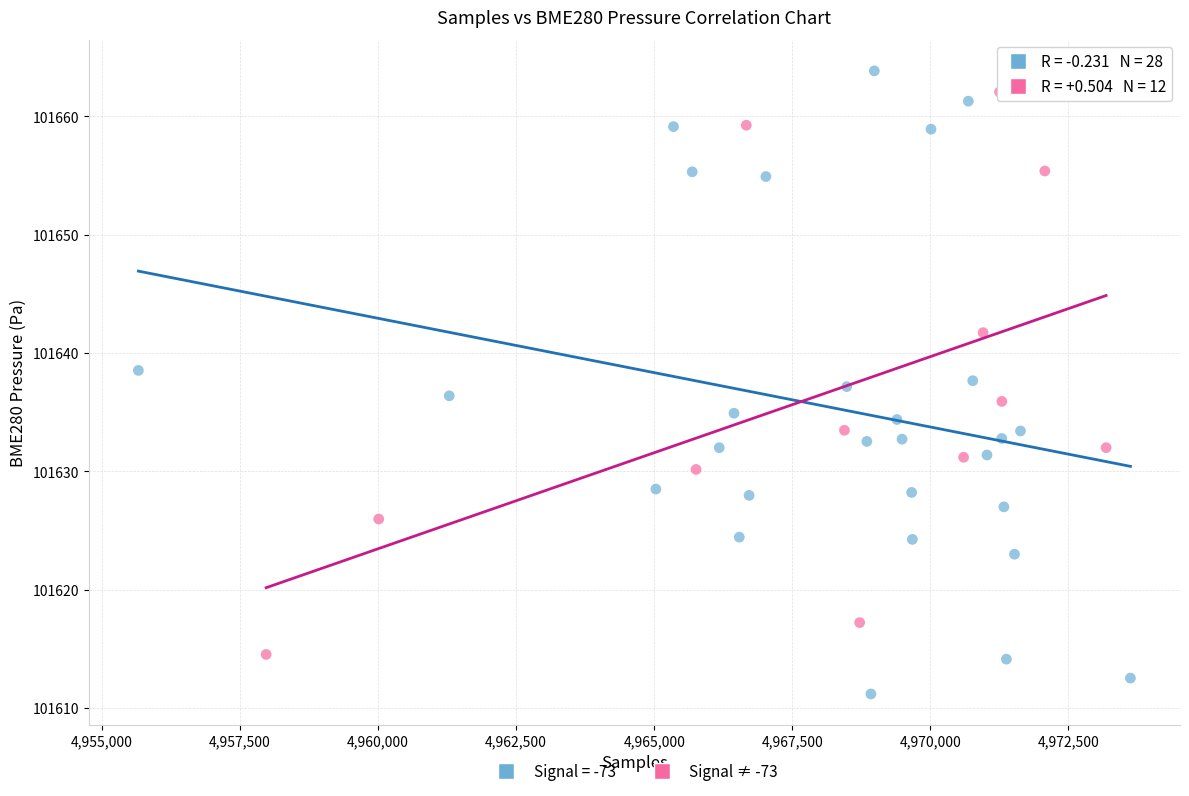

Which series reaches the minimum Y coordinate?

Signal = -73